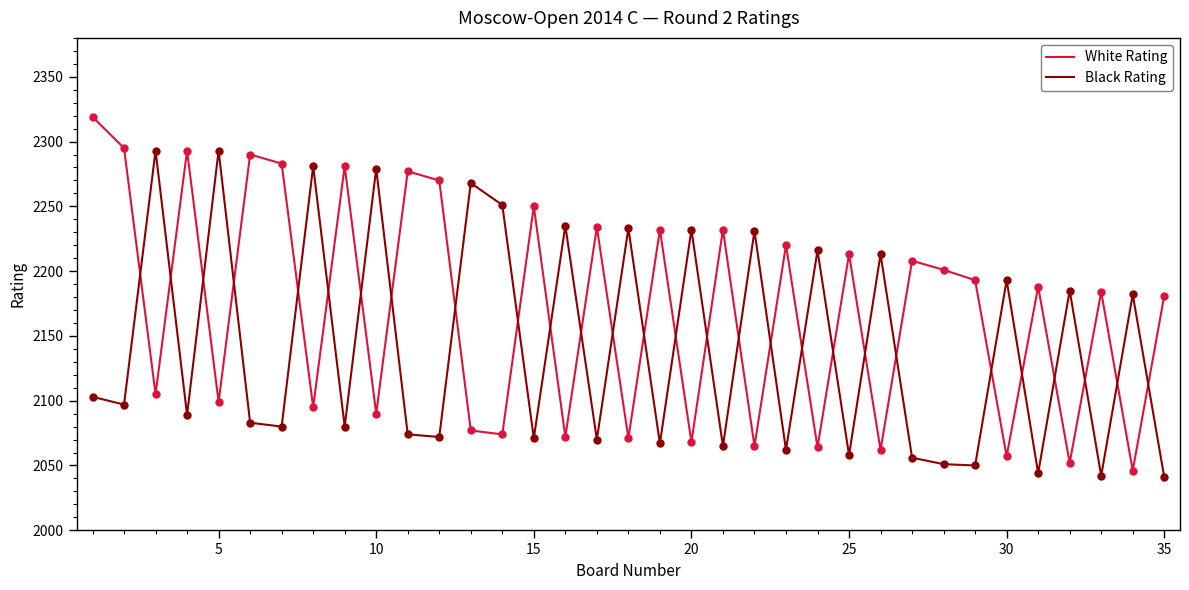

Which series ends up on top after the final intersection of Black Rating and White Rating?

White Rating